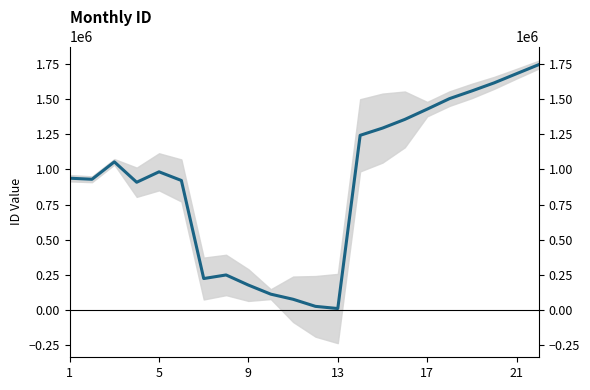

What is the change in value from 2023-03 to 2023-05?

-100693